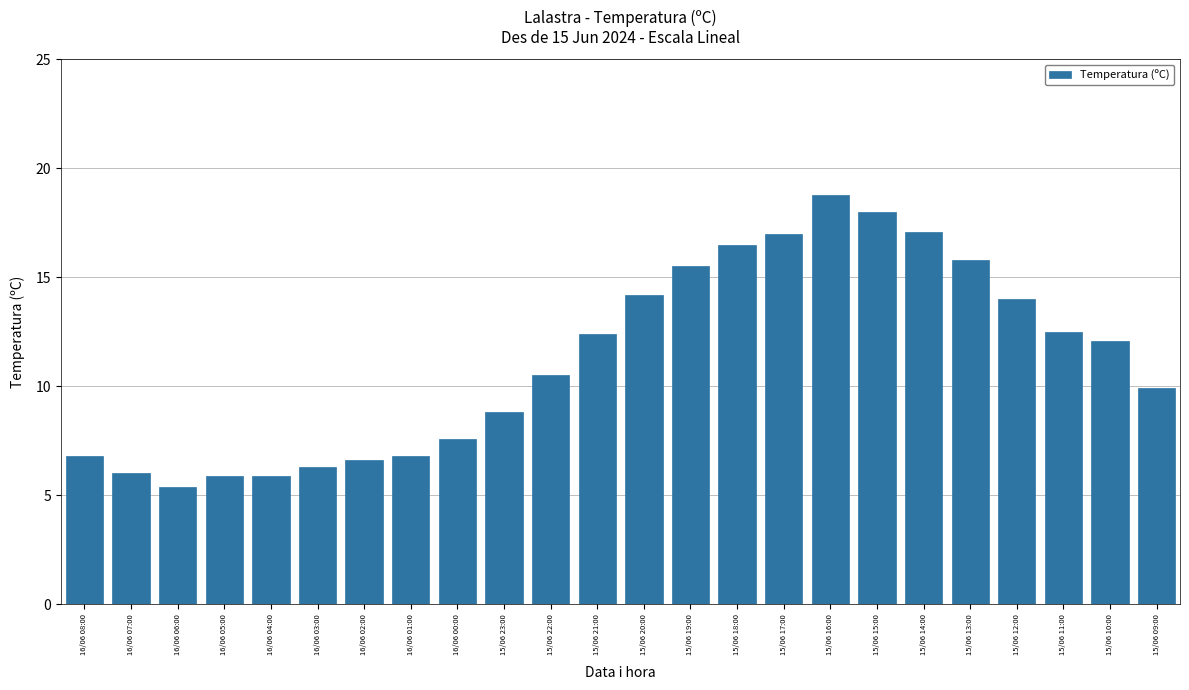

What is the label of the 22nd bar from the right?

16/06 06:00